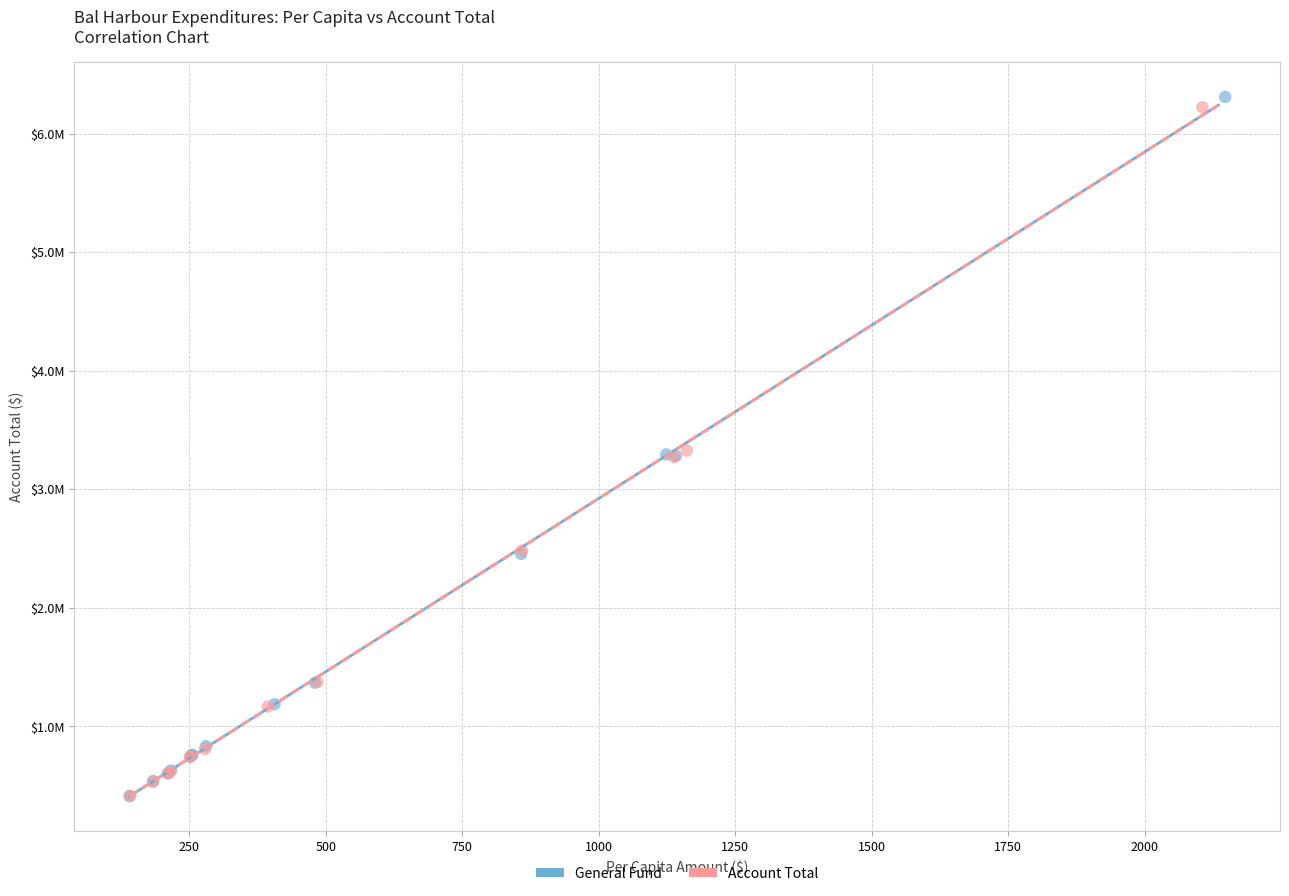

Which series has the largest Y range (max minus min)?

General Fund